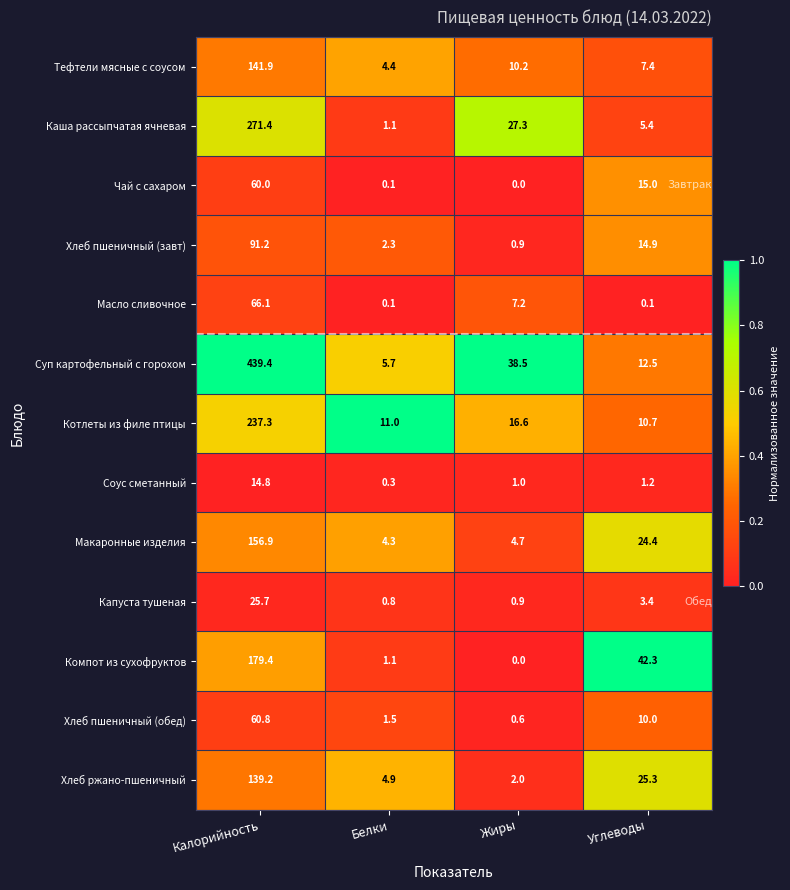

Which label corresponds to the largest value in the chart?

Калорийность